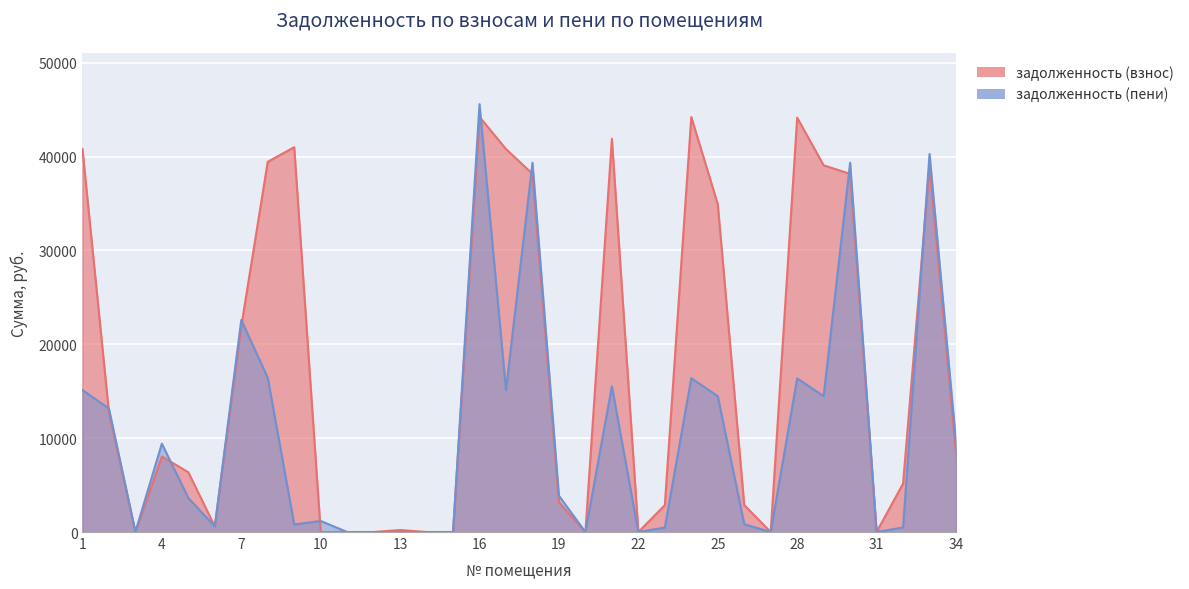

At which label does задолженность (взнос) reach its minimum?

10